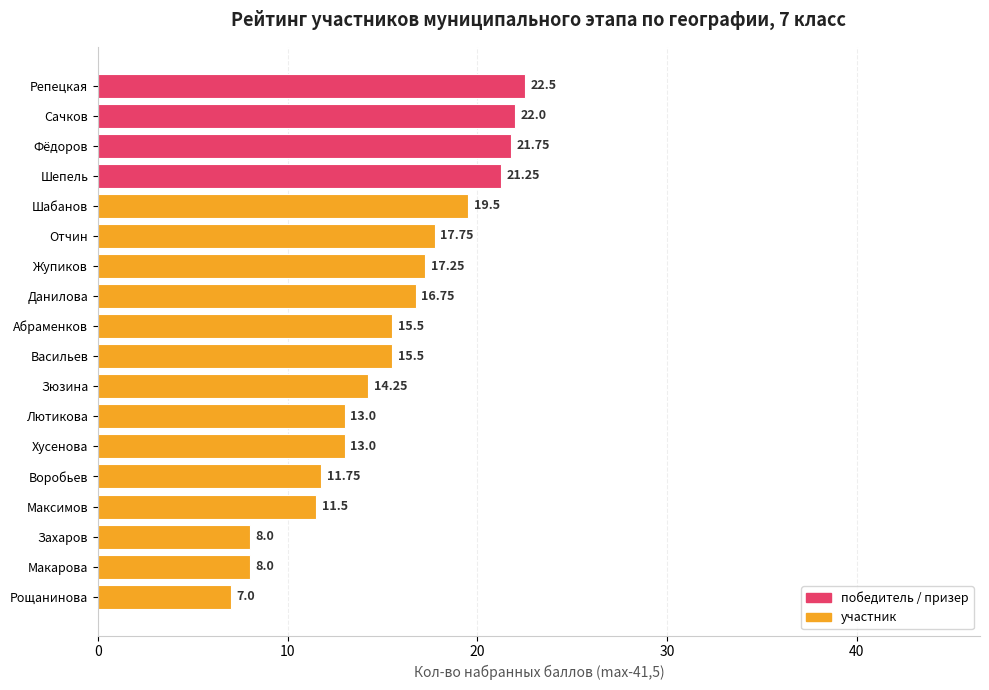

At which category does the chart reach its peak across all series?

Репецкая